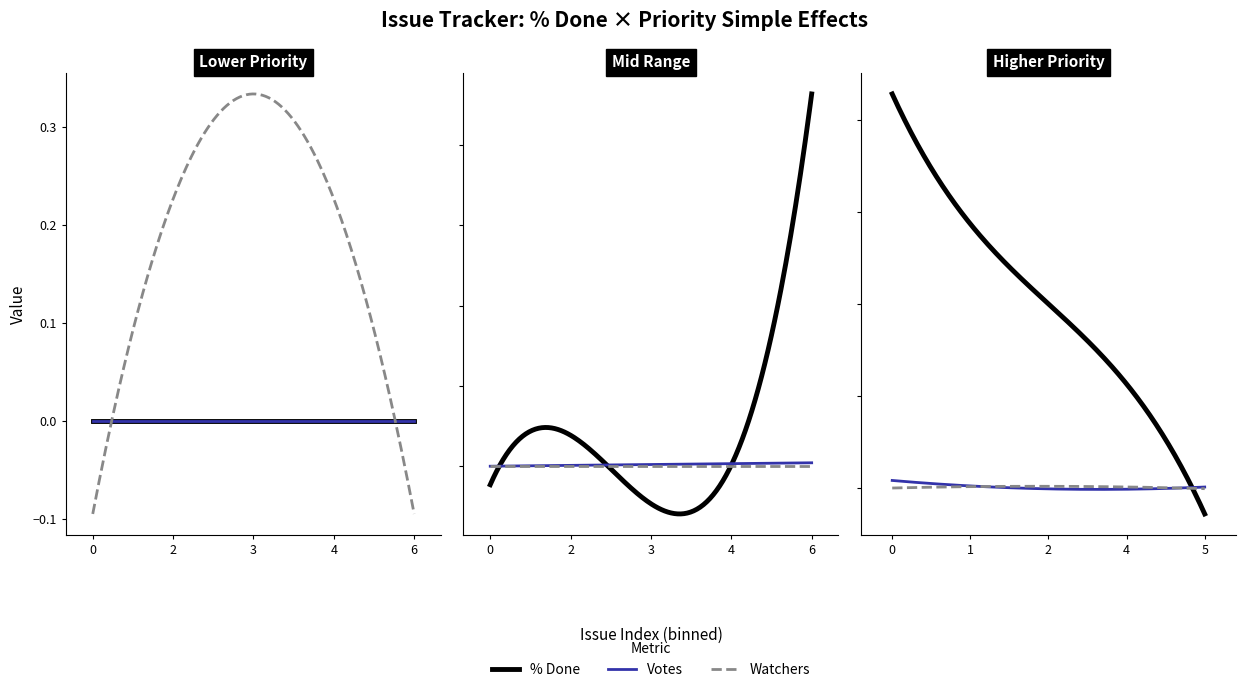

In Votes, how many points are lower than both neighbors (excluding endpoints)?

1